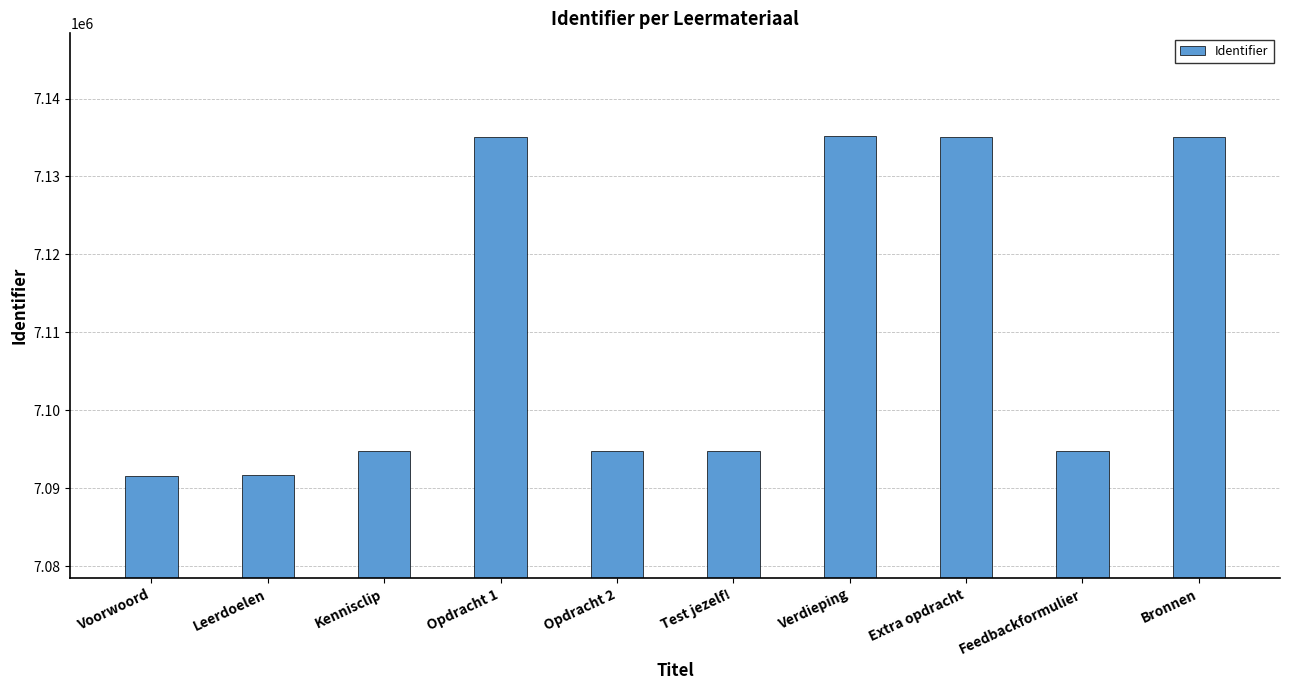

What is the approximate value at Bronnen?

7135072